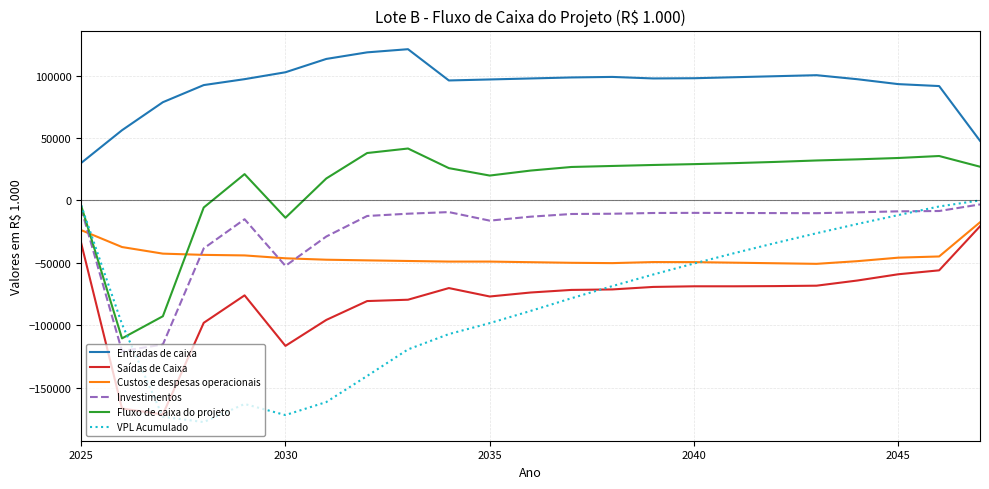

Which series has the largest range (max minus min)?

VPL Acumulado